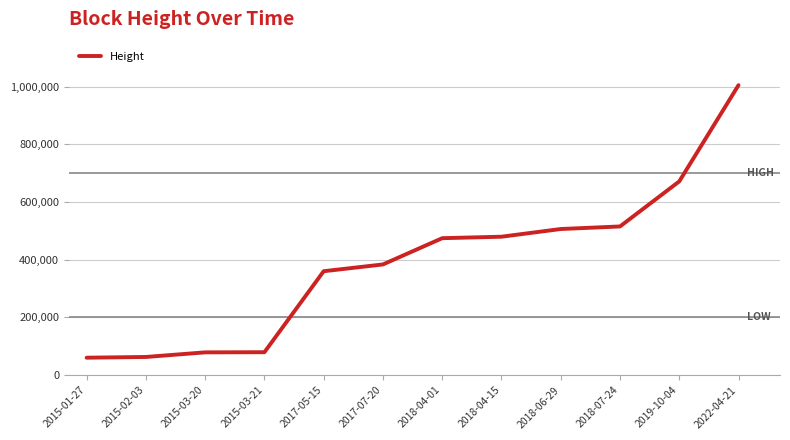

What is the difference between the values at 2015-01-27 and 2022-04-21?

945181